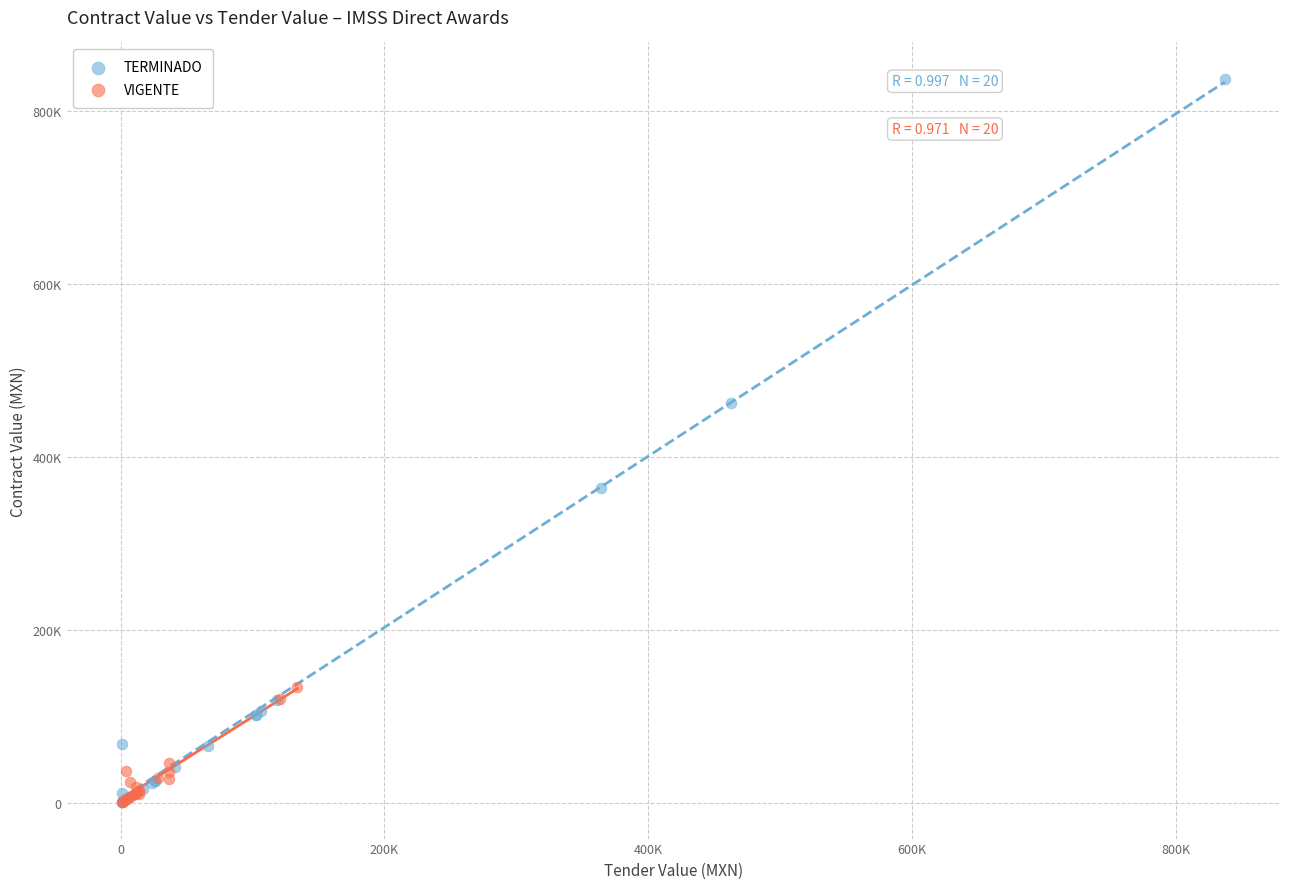

Which series has the largest Y range (max minus min)?

TERMINADO